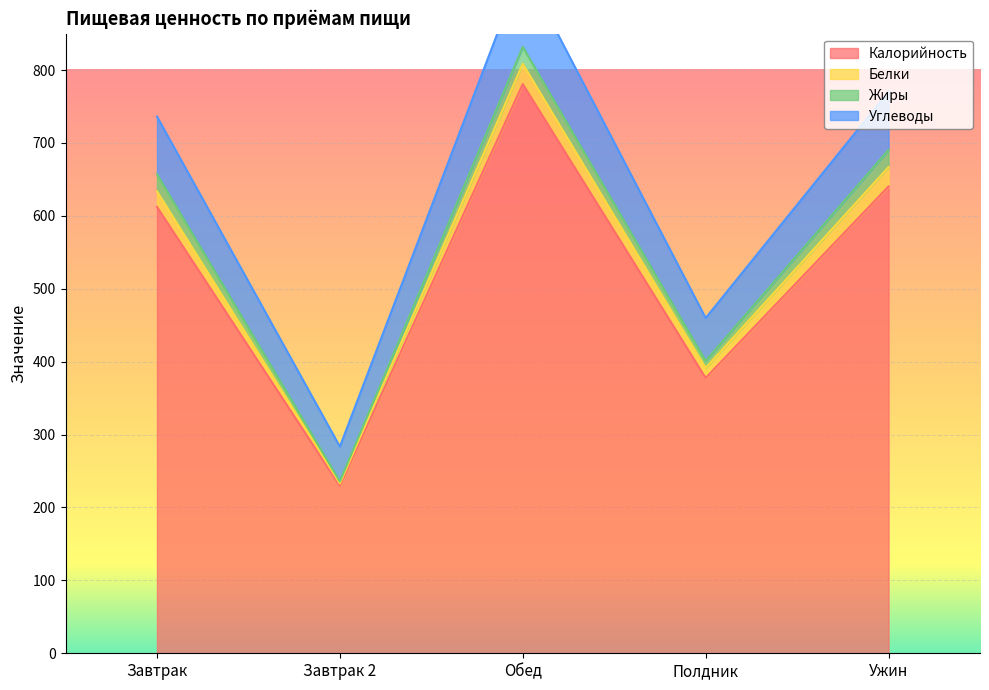

At Обед, list the series in order from largest to smallest.

Калорийность, Углеводы, Белки, Жиры